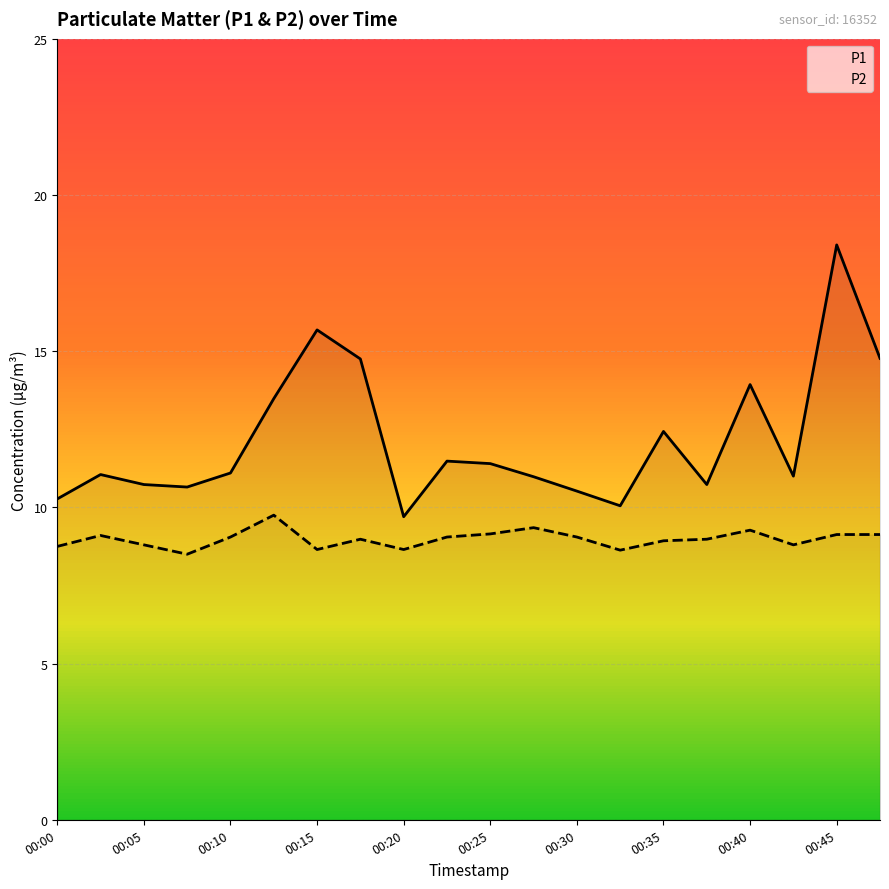

Which series has the widest spread of values?

P1